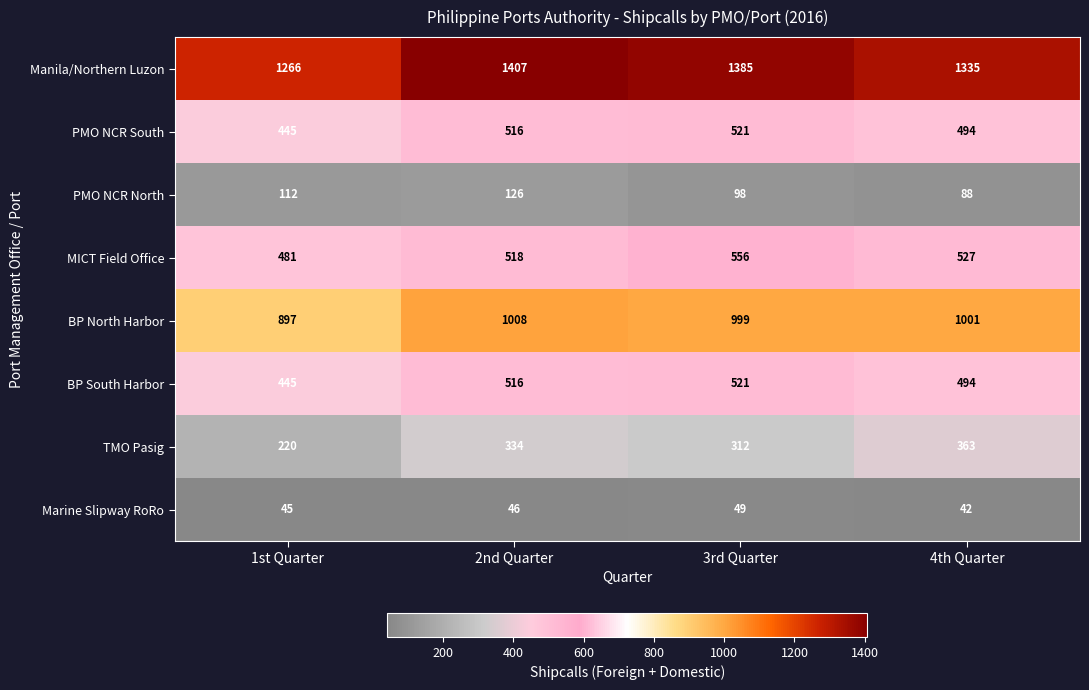

What is the minimum value shown in the chart?

42